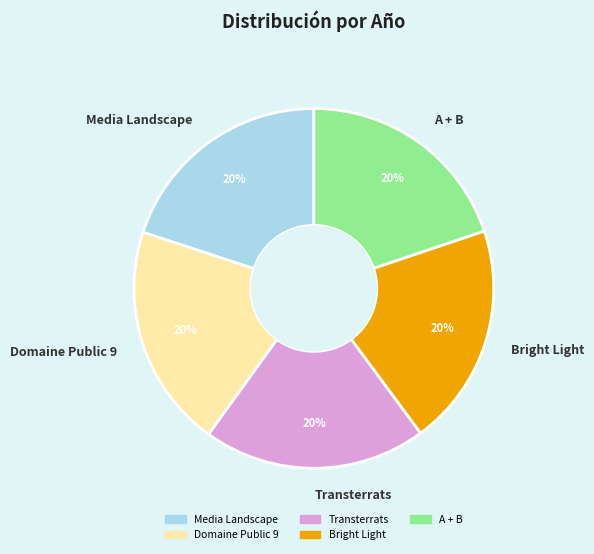

To the nearest percent, what portion does Transterrats represent?

20%